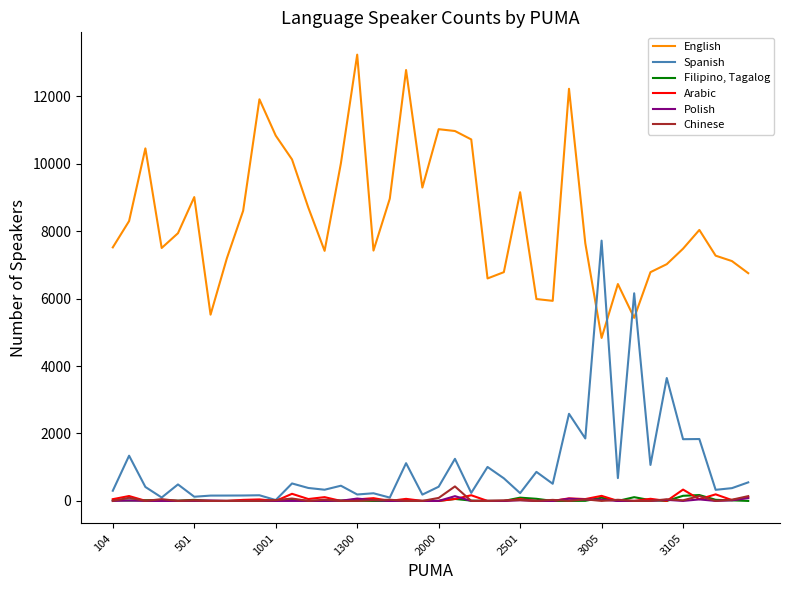

Which series has the largest total across all categories?

English